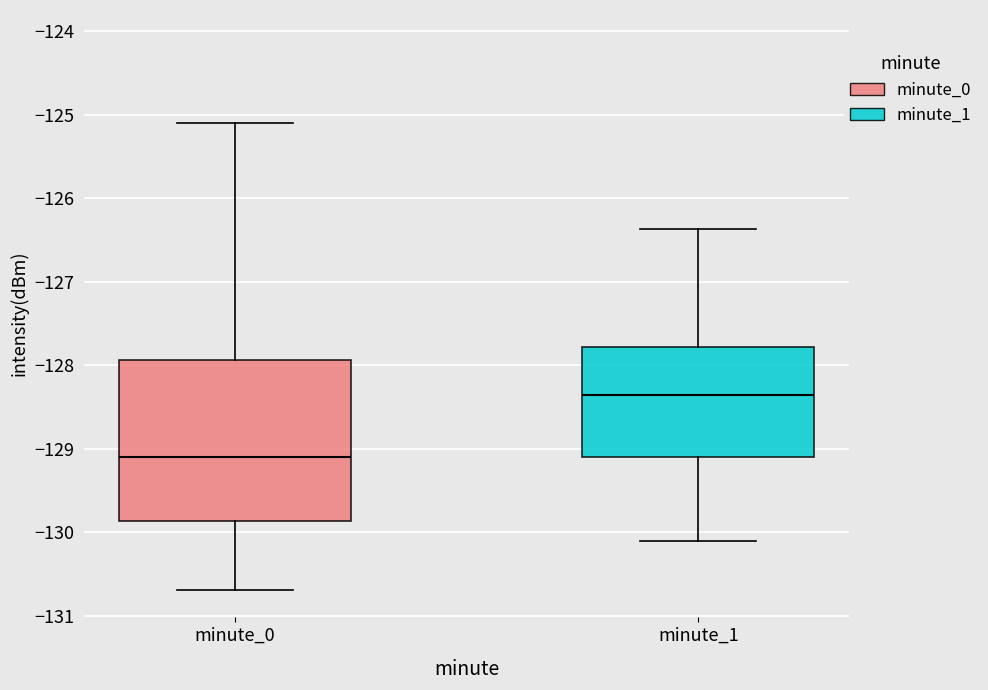

Reading left to right, transcribe this box plot: for each box, give where its median line is, the range the box spans, and where its two whiskers end, as read against the y-axis. The values are not printed on the chart, so give them approximately, as read against the axis.

minute_0: median -129.1, box -129.9 to -127.9, whiskers -130.7 to -125.1
minute_1: median -128.3, box -129.1 to -127.8, whiskers -130.1 to -126.4